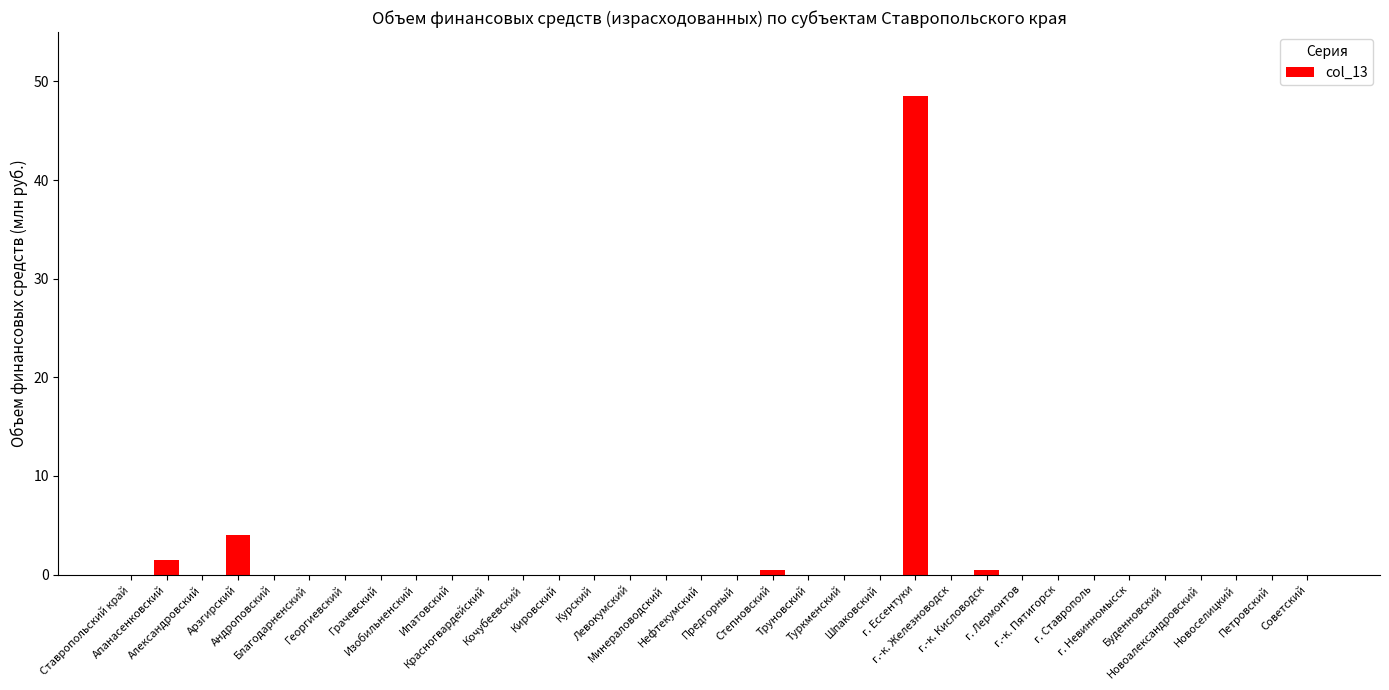

What is the maximum value shown in the chart?

48.6